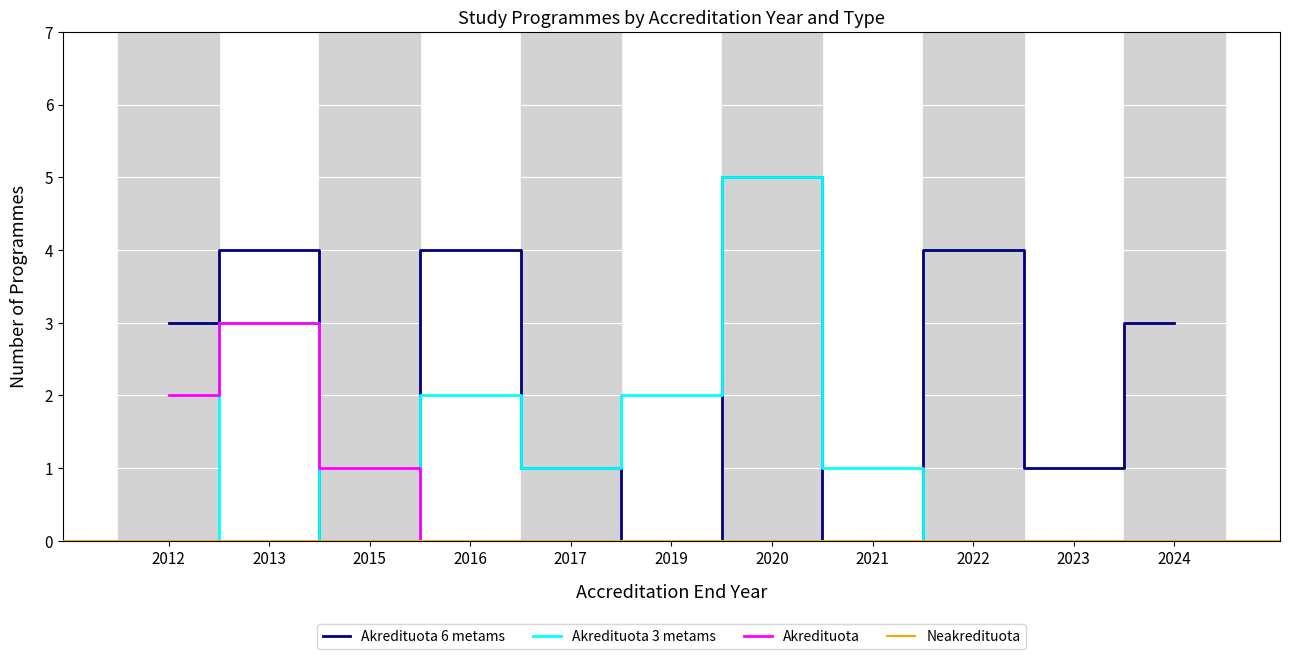

Is it true that Akredituota 6 metams equals 0 at 2015?

True